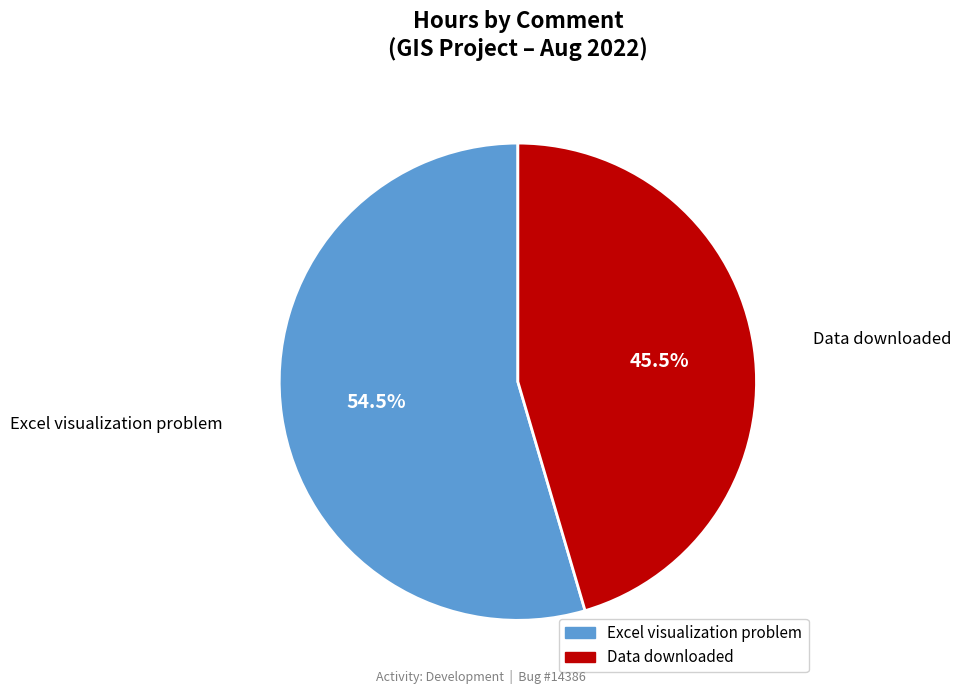

What portion of the pie excludes Excel visualization problem?

45.5%